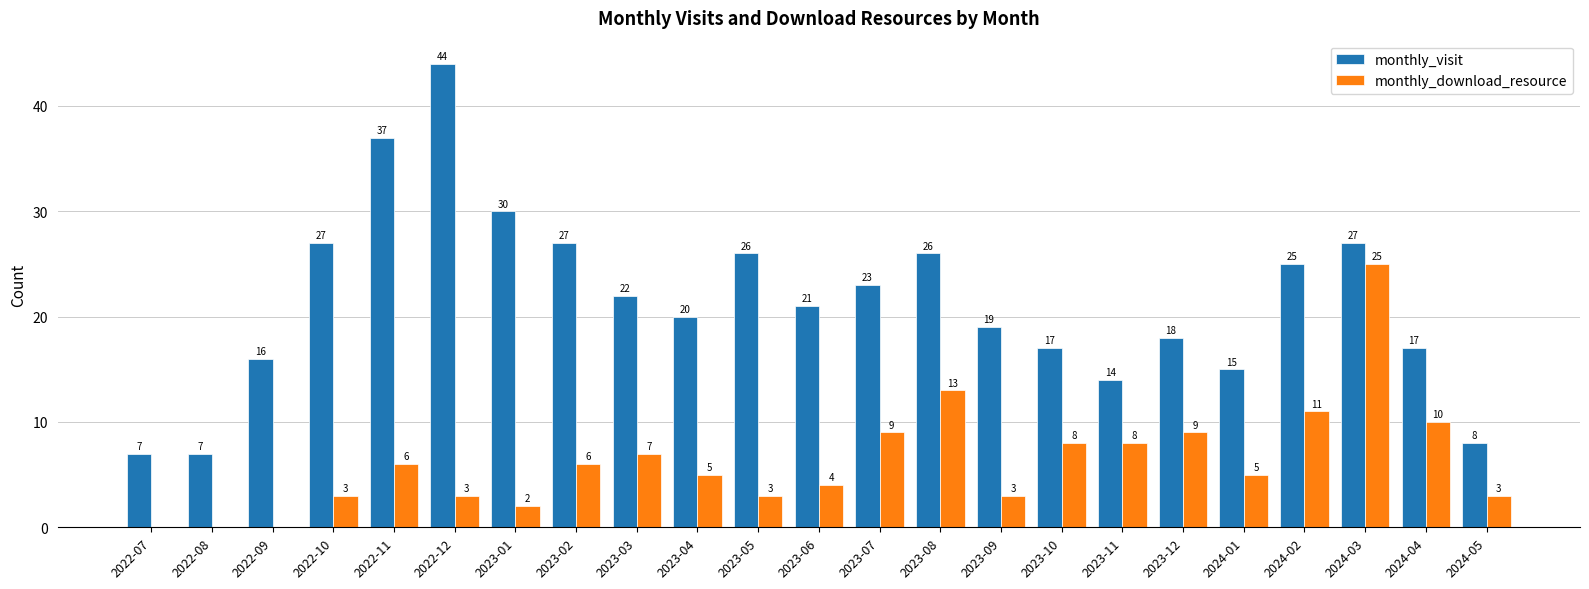

Which series changed the most between 2023-08 and 2023-11?

monthly_visit